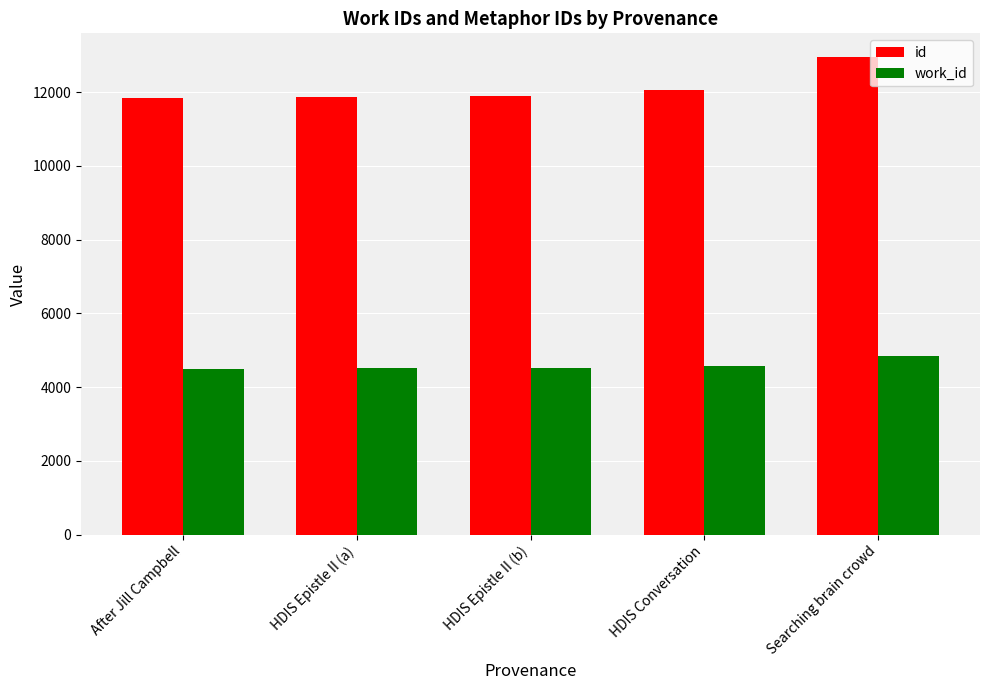

What is the sum of the work_id values at HDIS Epistle II (a) and HDIS Epistle II (b)?

9050